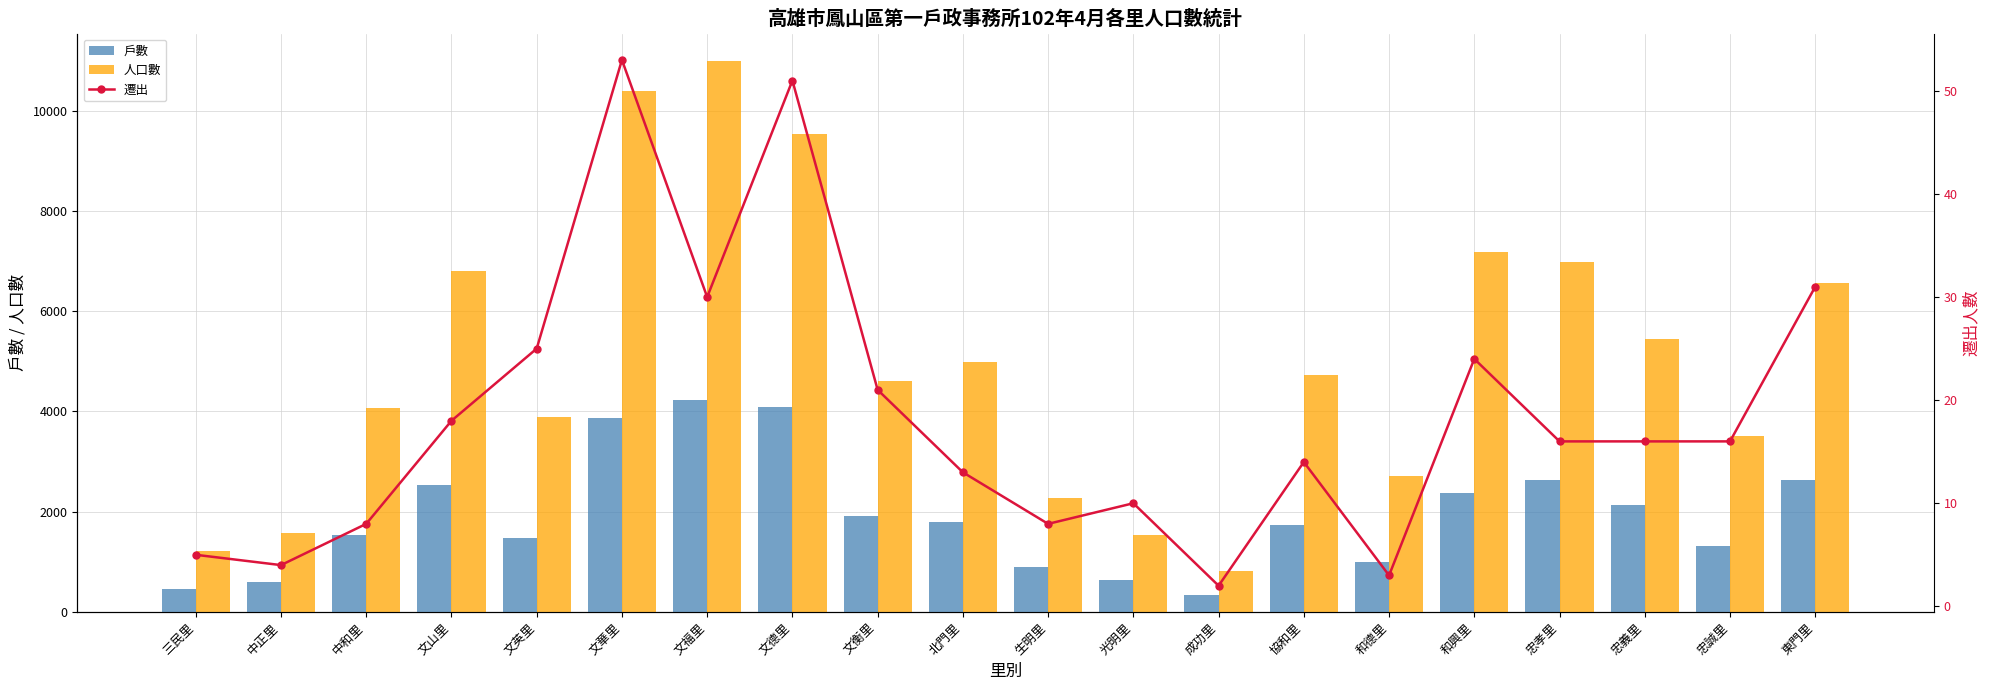

Reading right to left, extract all data points from this chart.

戶數: 東門里=2634	忠誠里=1312	忠義里=2125	忠孝里=2633	和興里=2381	和德里=1005	協和里=1740	成功里=342	光明里=645	生明里=900	北門里=1792	文衡里=1912	文德里=4097	文福里=4223	文華里=3862	文英里=1480	文山里=2539	中和里=1538	中正里=601	三民里=464
人口數: 東門里=6556	忠誠里=3521	忠義里=5450	忠孝里=6975	和興里=7181	和德里=2706	協和里=4734	成功里=820	光明里=1527	生明里=2281	北門里=4988	文衡里=4612	文德里=9531	文福里=10988	文華里=10401	文英里=3884	文山里=6798	中和里=4062	中正里=1572	三民里=1220
遷出: 東門里=31	忠誠里=16	忠義里=16	忠孝里=16	和興里=24	和德里=3	協和里=14	成功里=2	光明里=10	生明里=8	北門里=13	文衡里=21	文德里=51	文福里=30	文華里=53	文英里=25	文山里=18	中和里=8	中正里=4	三民里=5